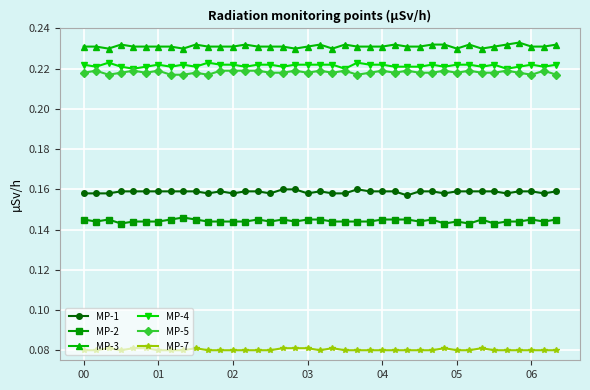

What is the sum of all MP-1 values?

6.2